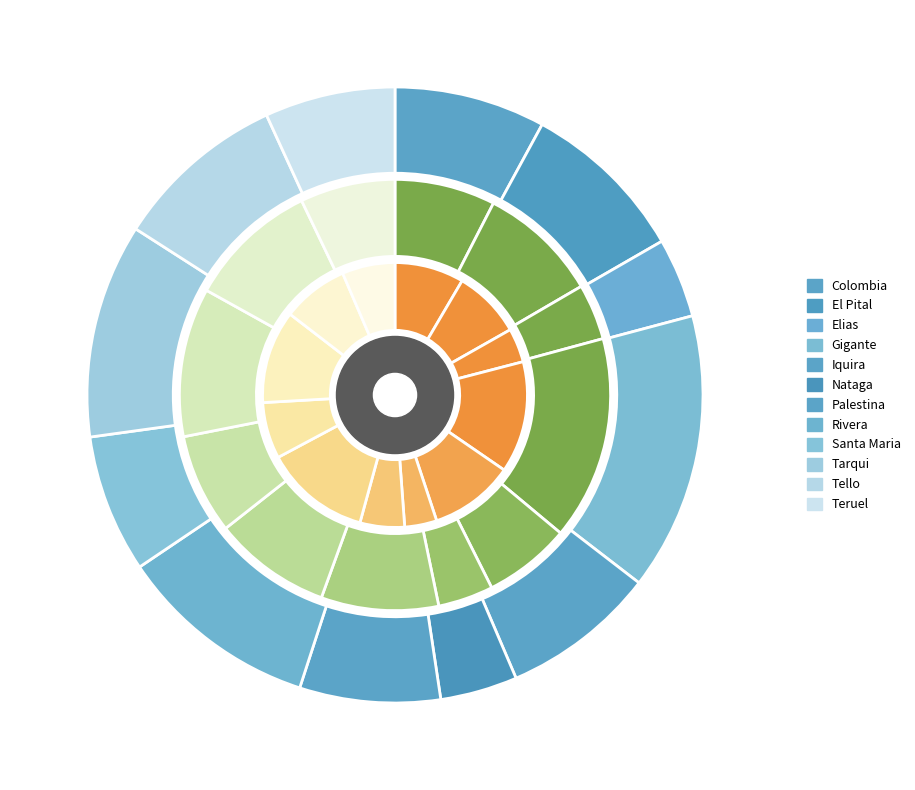

To the nearest percent, what is the difference between the largest and smallest slice percentages?

11%